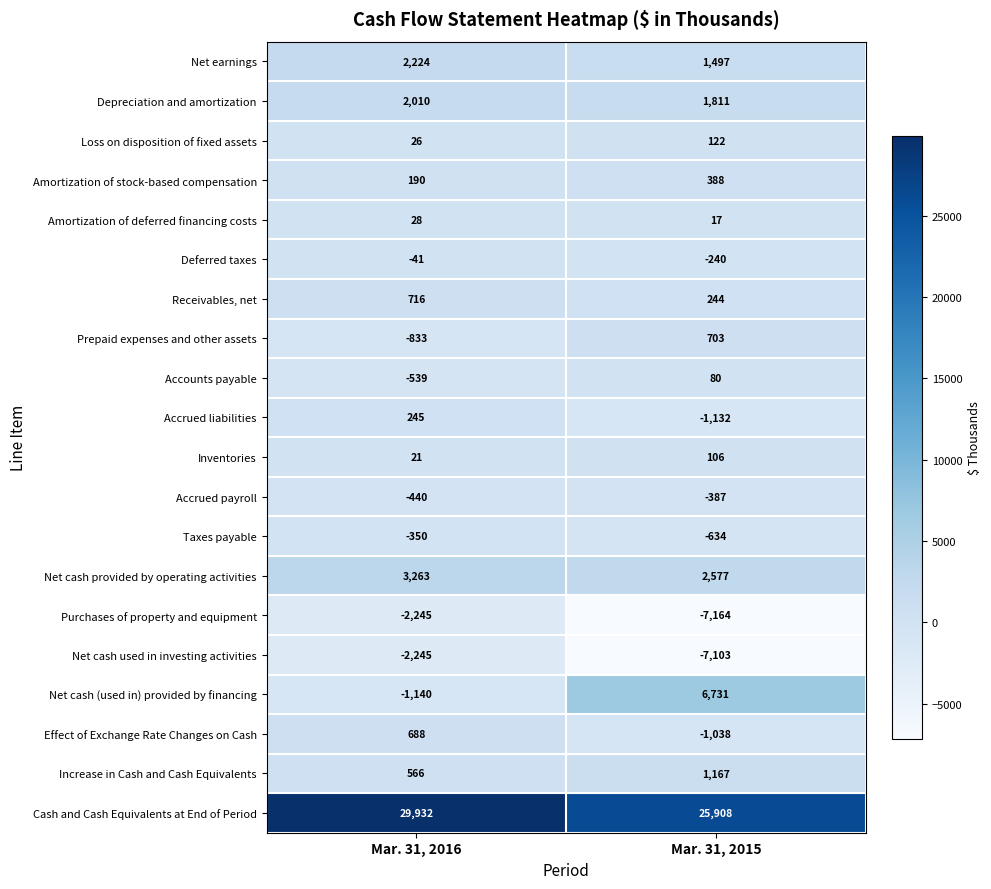

At Mar. 31, 2015, list the series in order from smallest to largest.

Purchases of property and equipment, Net cash used in investing activities, Accrued liabilities, Effect of Exchange Rate Changes on Cash, Taxes payable, Accrued payroll, Deferred taxes, Amortization of deferred financing costs, Accounts payable, Inventories, Loss on disposition of fixed assets, Receivables, net, Amortization of stock-based compensation, Prepaid expenses and other assets, Increase in Cash and Cash Equivalents, Net earnings, Depreciation and amortization, Net cash provided by operating activities, Net cash (used in) provided by financing, Cash and Cash Equivalents at End of Period